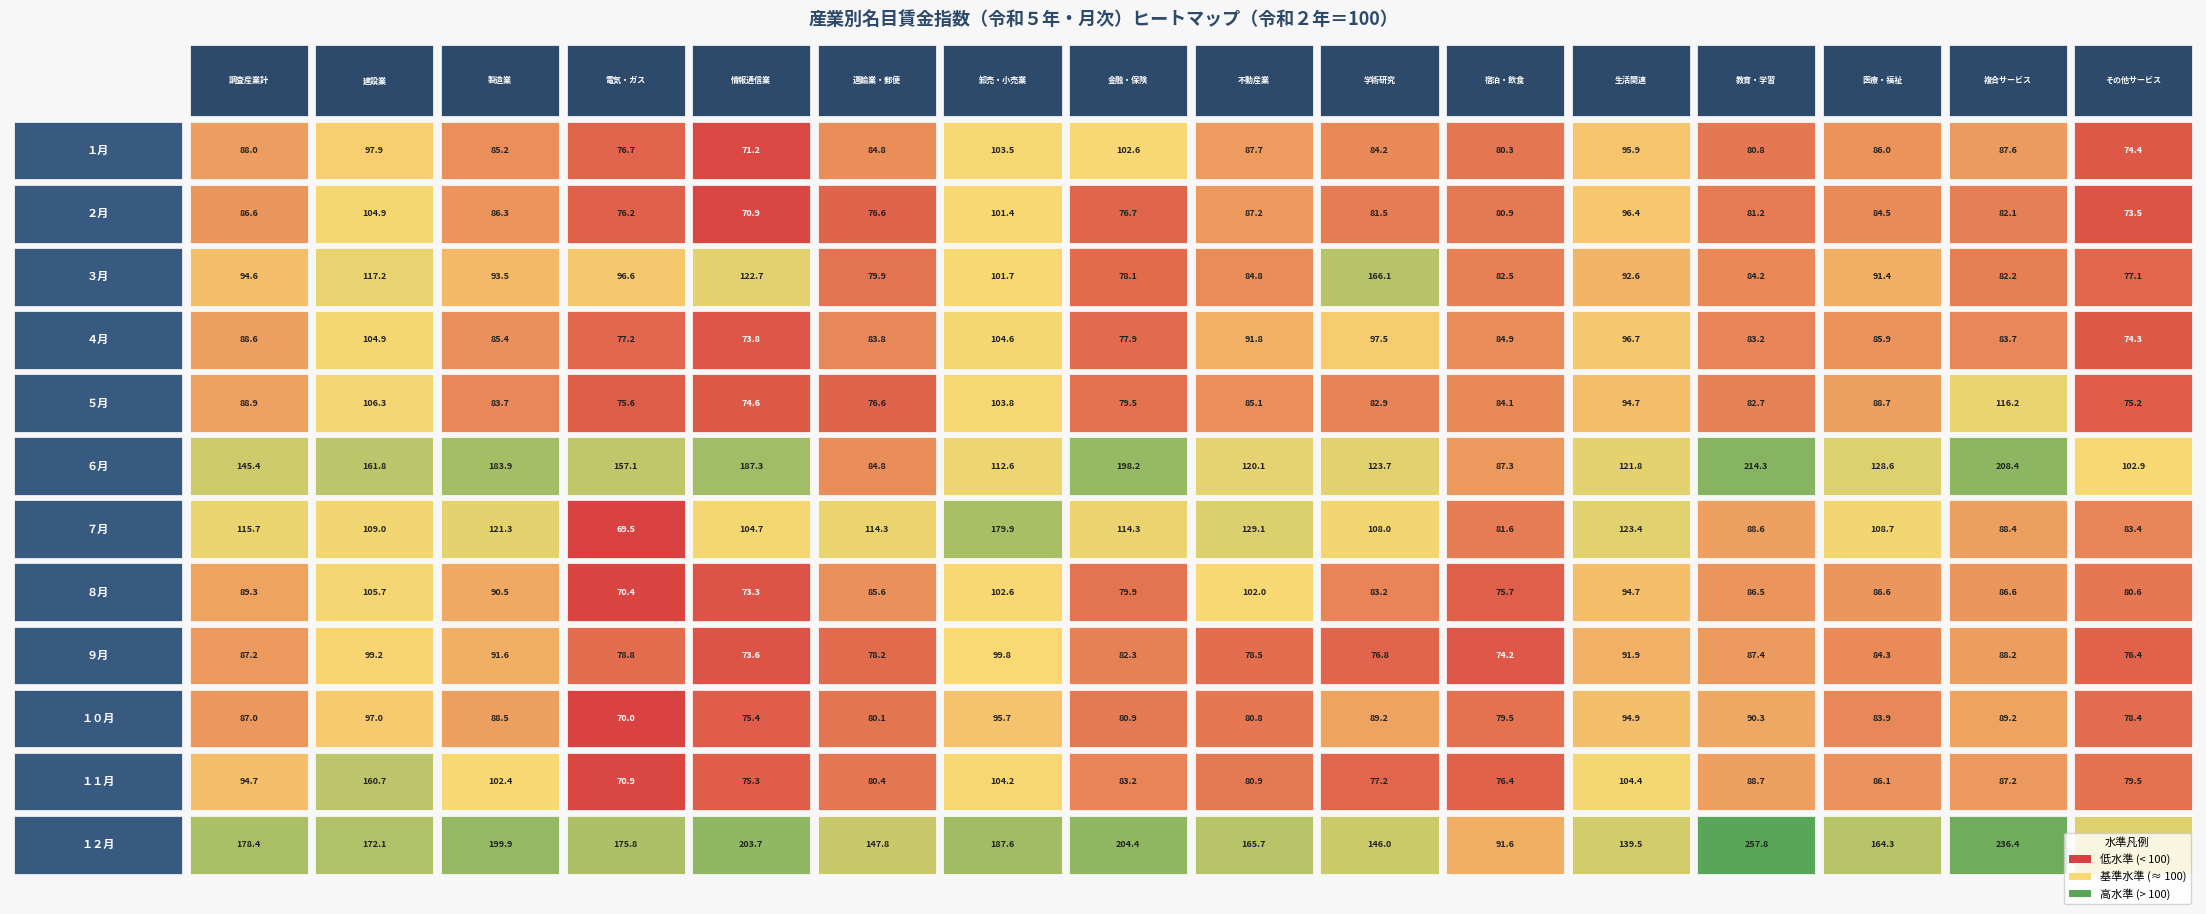

What is the sum of all １１月 values?

1452.2